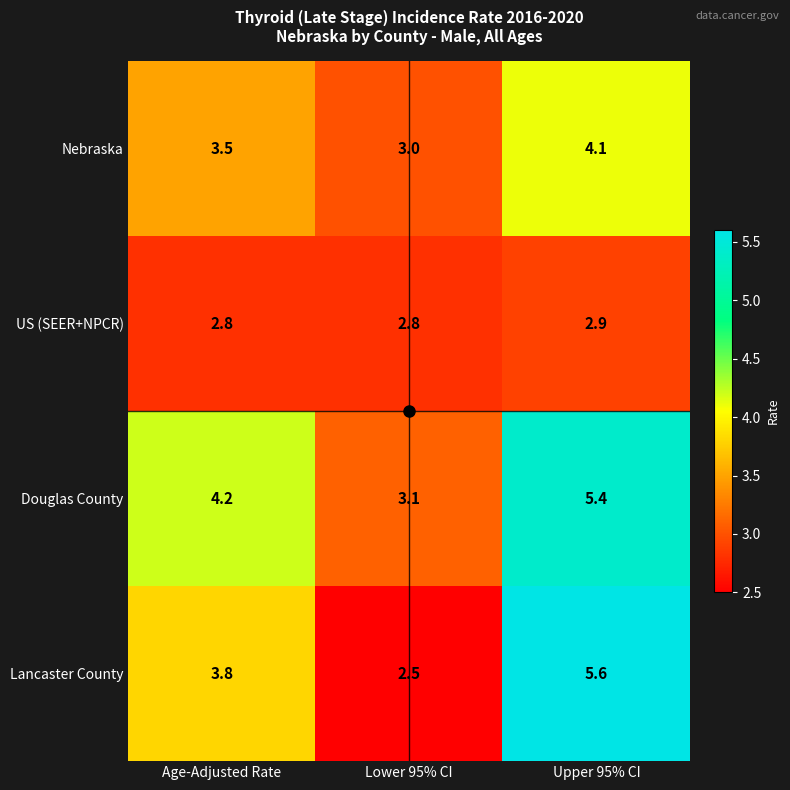

Is it true that Nebraska equals 3.5 at Age-Adjusted Rate?

True